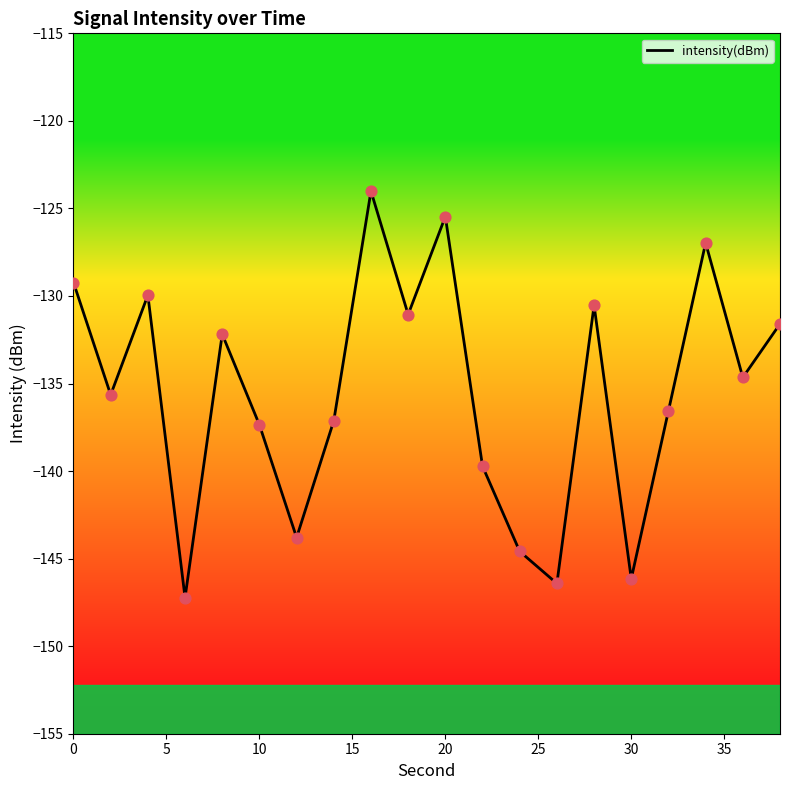

What is the smallest value displayed?

-147.2